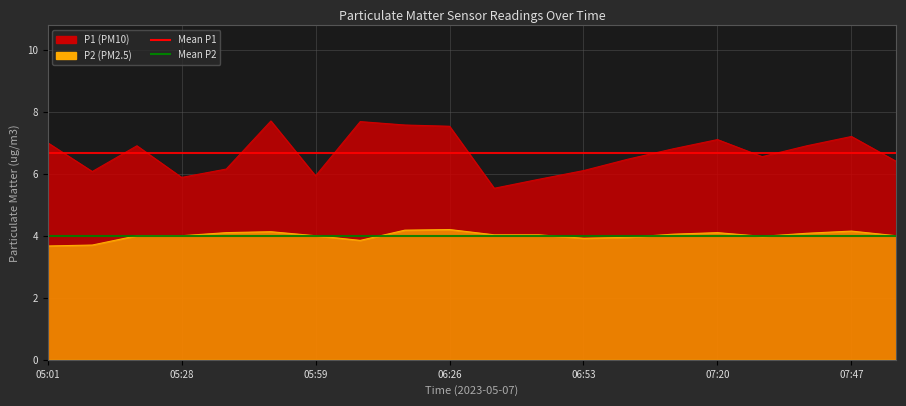

What position from the right is 06:26?

11